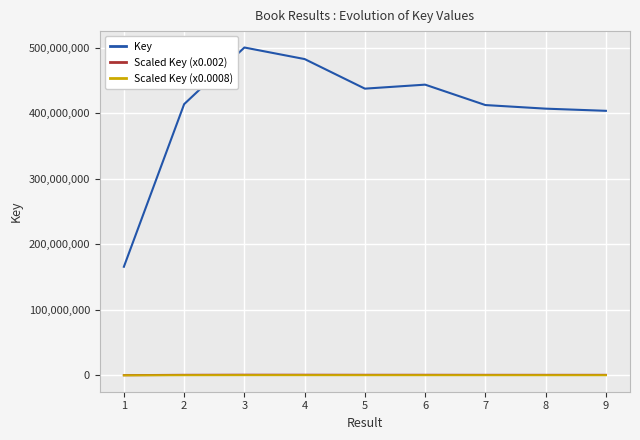

What is the total value across all series at 8?

408488854.2